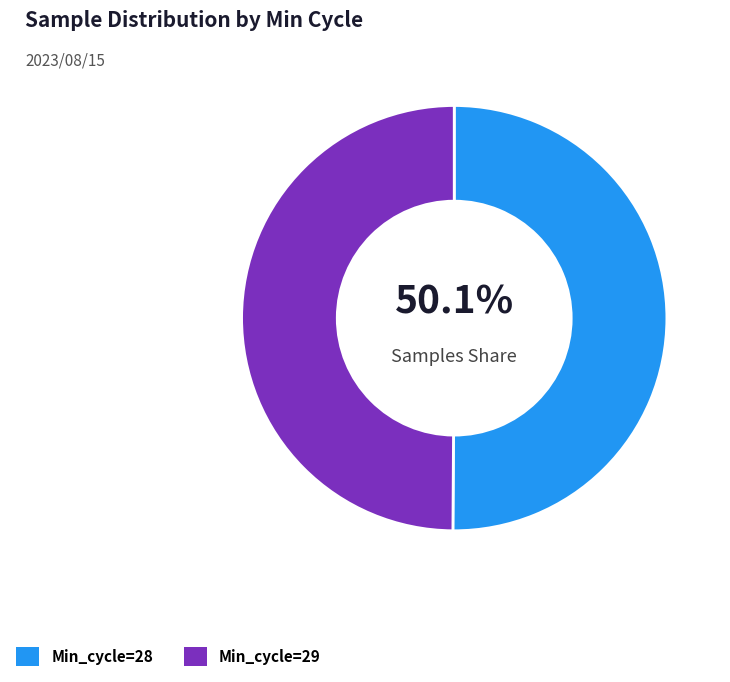

To the nearest percent, what is the average slice percentage?

50%